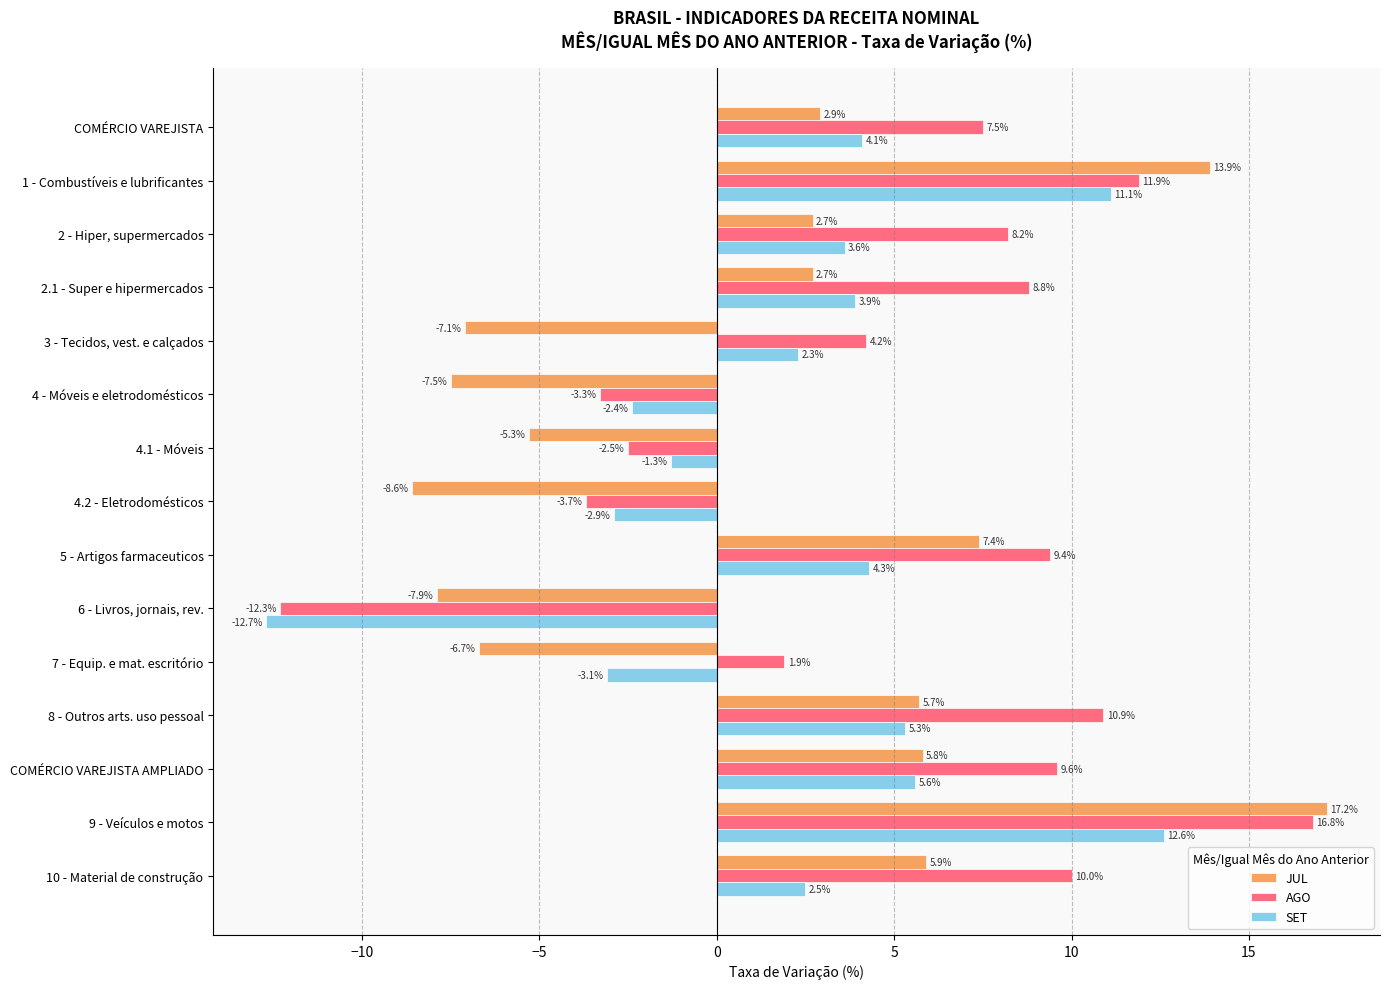

List the series in order of their overall mean, highest first.

AGO, SET, JUL